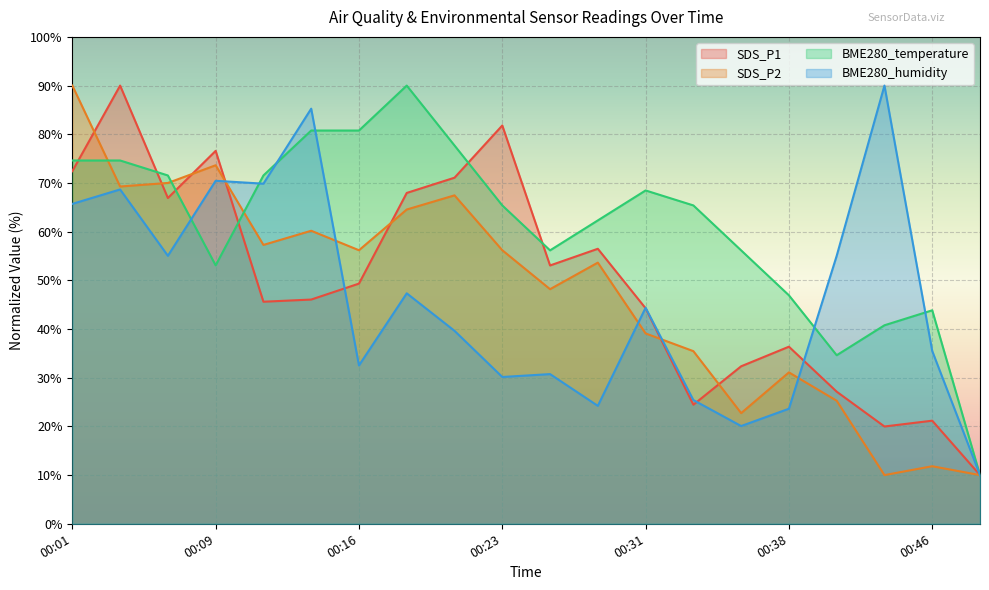

What is the value of the BME280_temperature point at the 13th from the left?

68.5